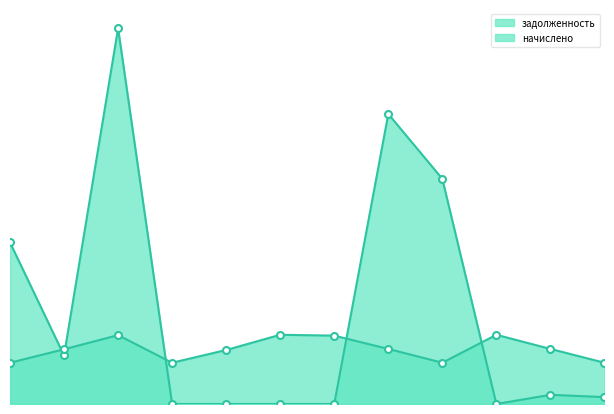

What are all the series names shown in the legend?

задолженность, начислено